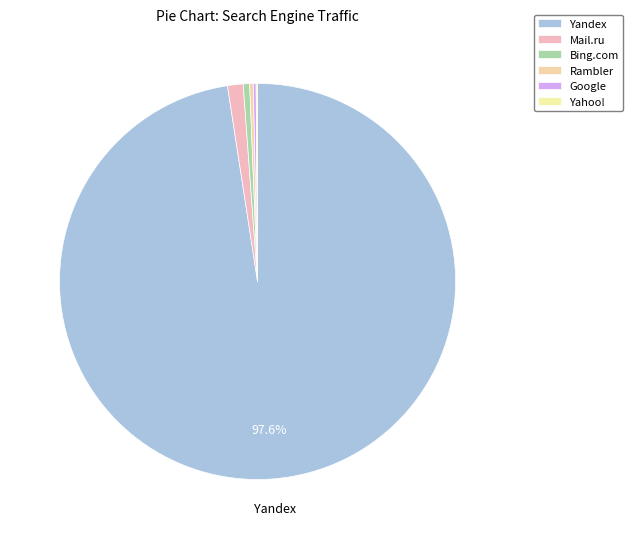

What is the change in value from Rambler to Yahoo!?

-3